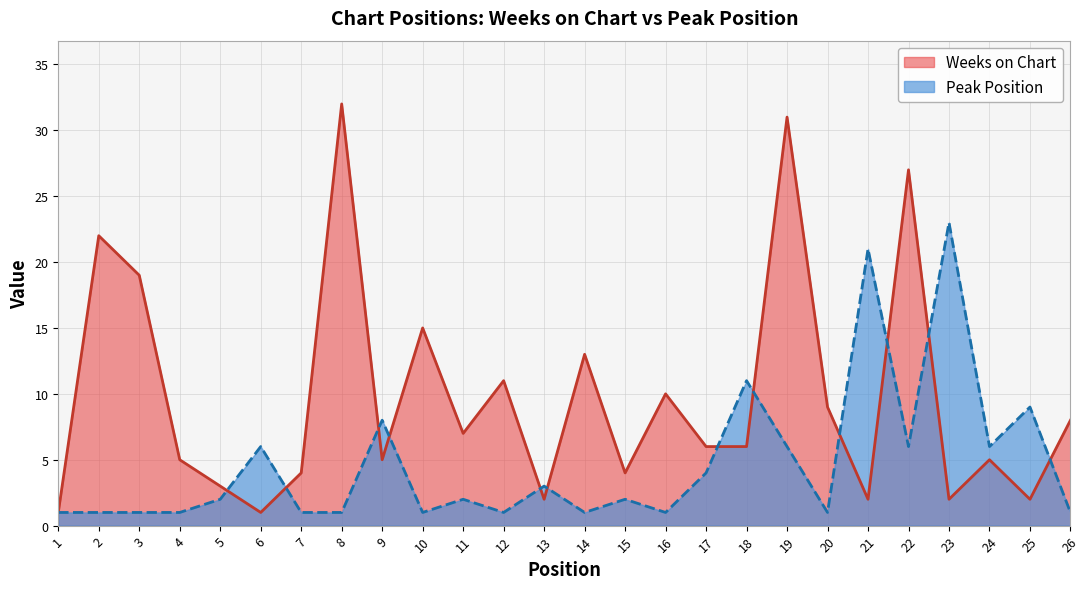

What is the value of the Weeks on Chart point at the 18th from the left?

6